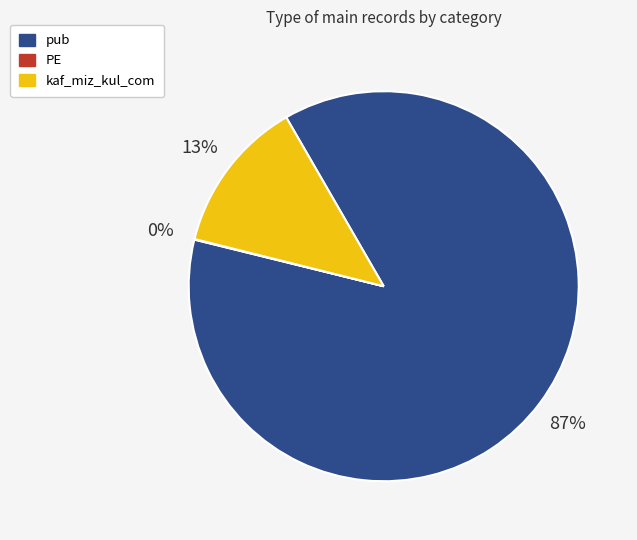

Between pub and kaf_miz_kul_com, which is larger?

pub